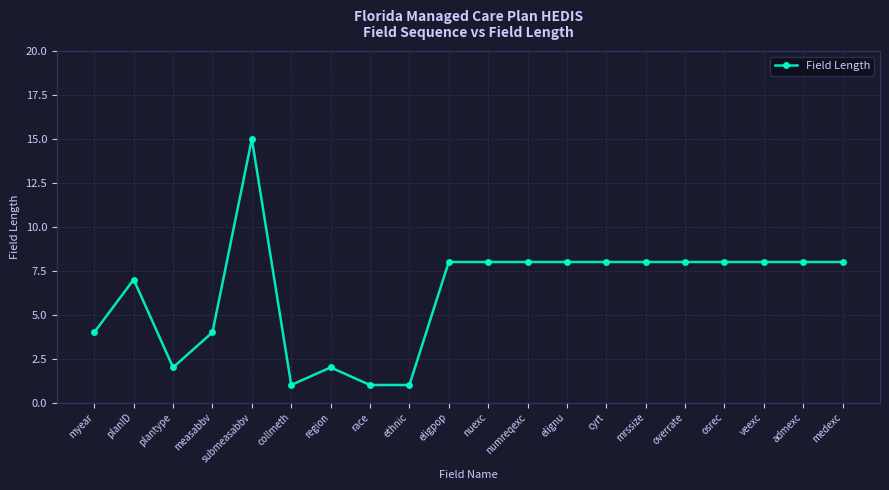

Where is the first local minimum?

plantype